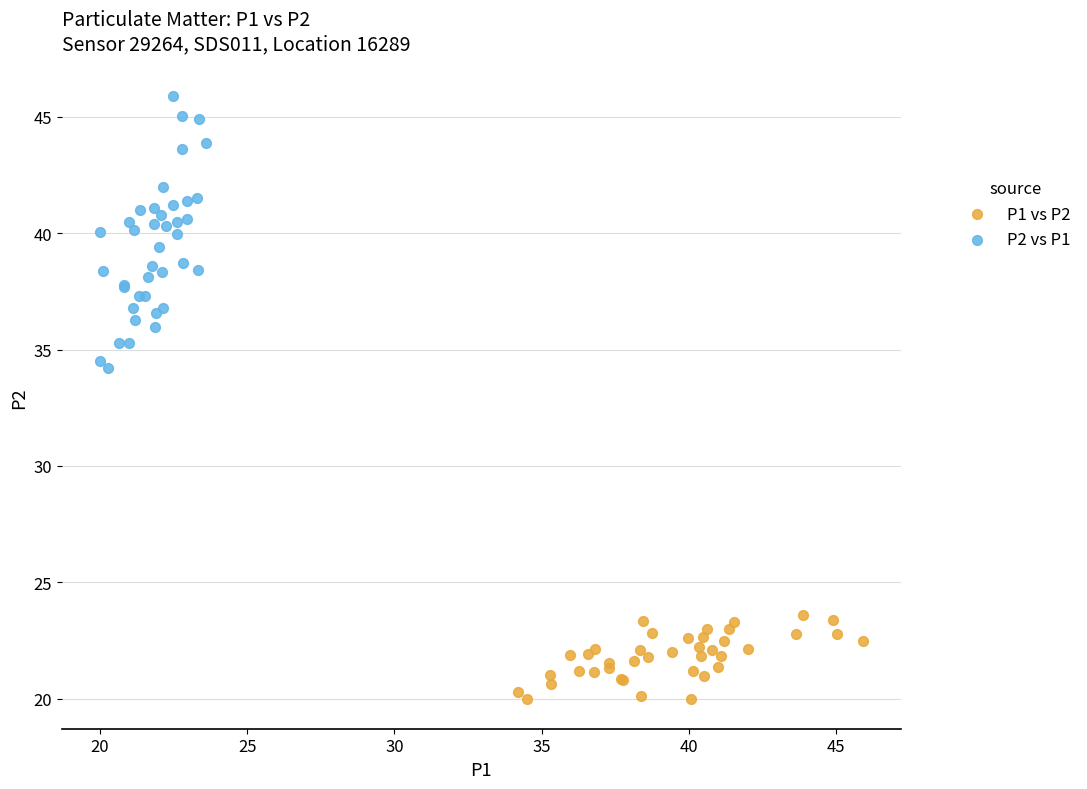

Which series reaches the minimum Y coordinate?

P1 vs P2